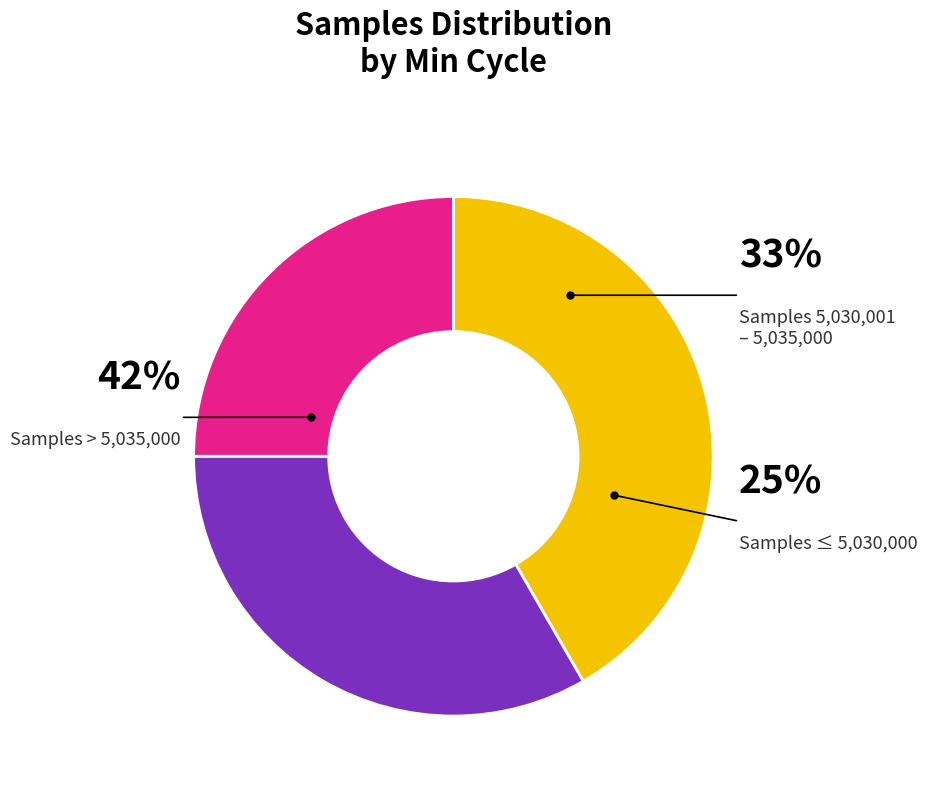

Does 28 account for over 50% of the chart?

No